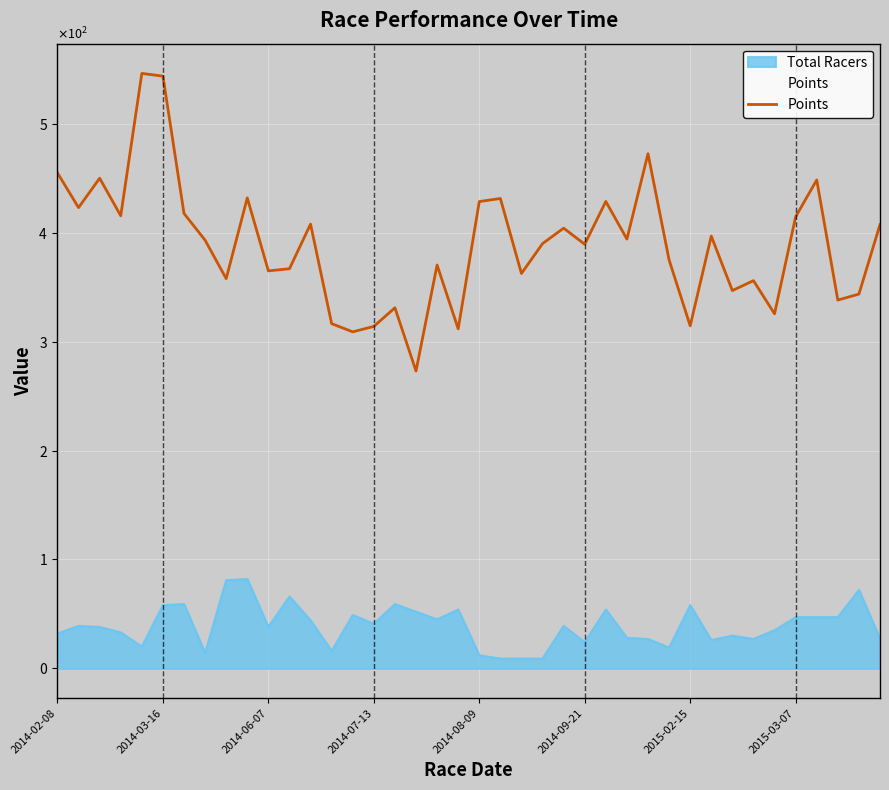

What is the greatest value displayed?

546.2